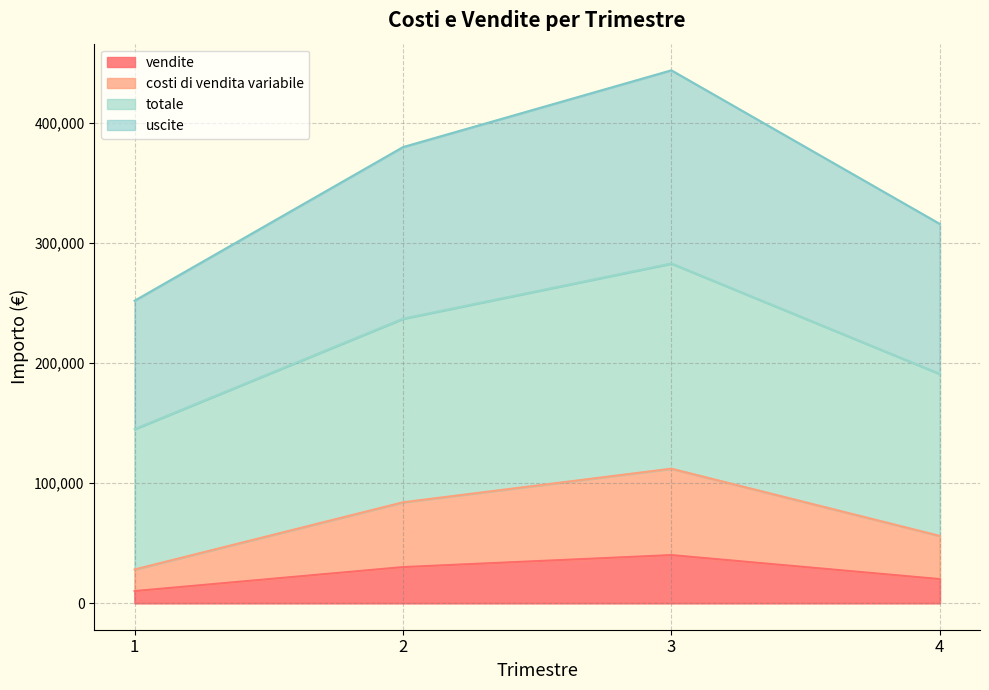

True or false: costi di vendita variabile has more than 0 interior local peaks.

True